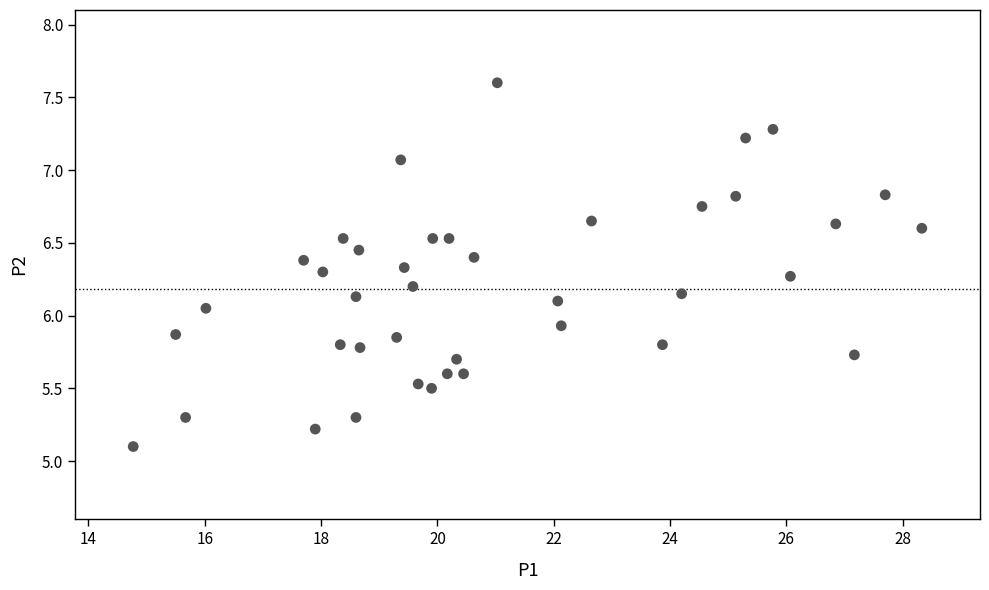

What is the range of Y values (max minus min)?

2.5